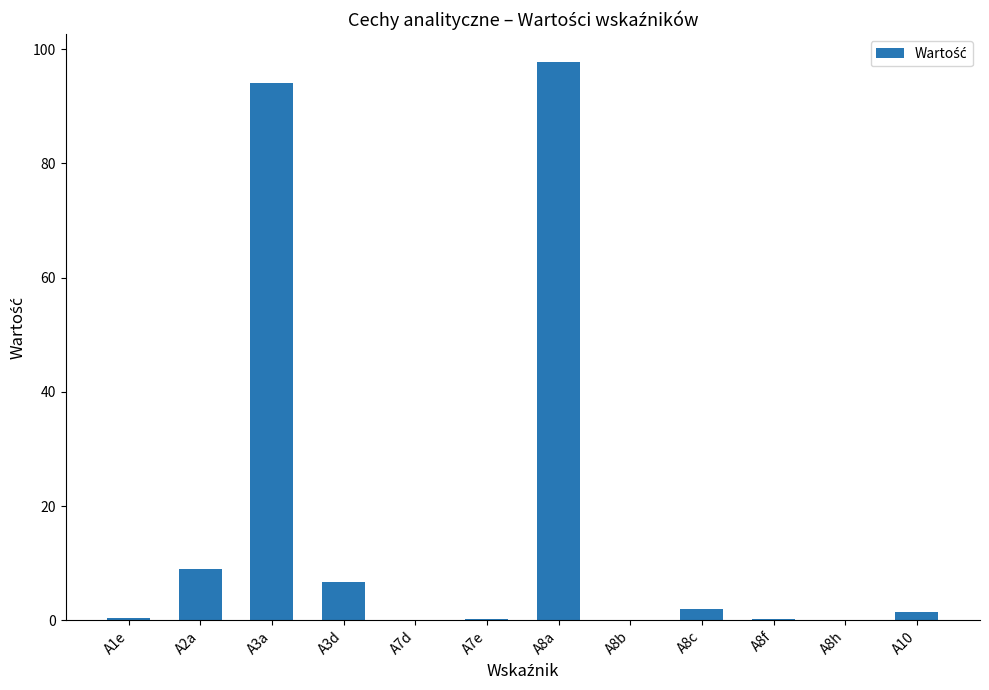

What is the sum of all values?

211.8